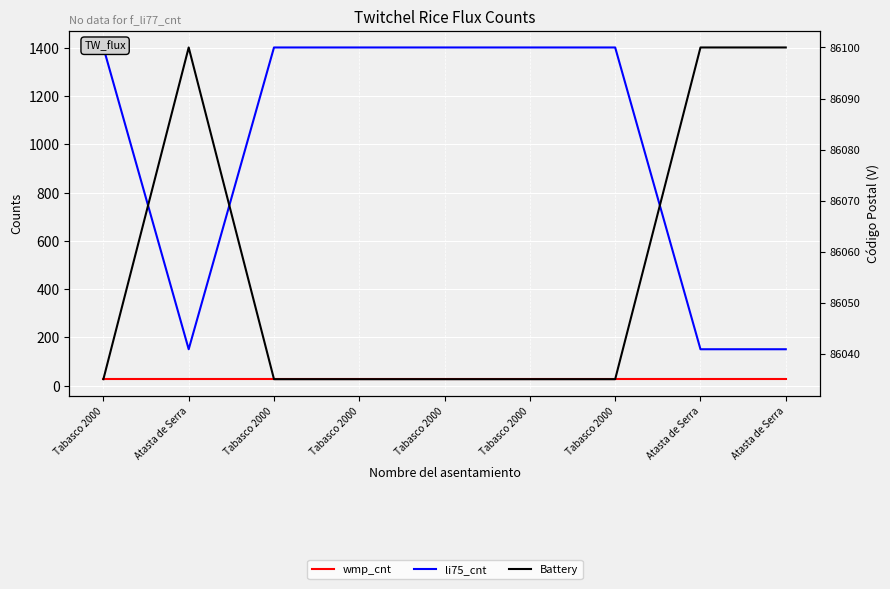

Reading left to right, transcribe all the data shown in this chart.

wmp_cnt: Tabasco 2000=27	Atasta de Serra=27	Tabasco 2000=27	Tabasco 2000=27	Tabasco 2000=27	Tabasco 2000=27	Tabasco 2000=27	Atasta de Serra=27	Atasta de Serra=27
li75_cnt: Tabasco 2000=1401	Atasta de Serra=151	Tabasco 2000=1401	Tabasco 2000=1401	Tabasco 2000=1401	Tabasco 2000=1401	Tabasco 2000=1401	Atasta de Serra=151	Atasta de Serra=151
Battery: Tabasco 2000=86035	Atasta de Serra=86100	Tabasco 2000=86035	Tabasco 2000=86035	Tabasco 2000=86035	Tabasco 2000=86035	Tabasco 2000=86035	Atasta de Serra=86100	Atasta de Serra=86100